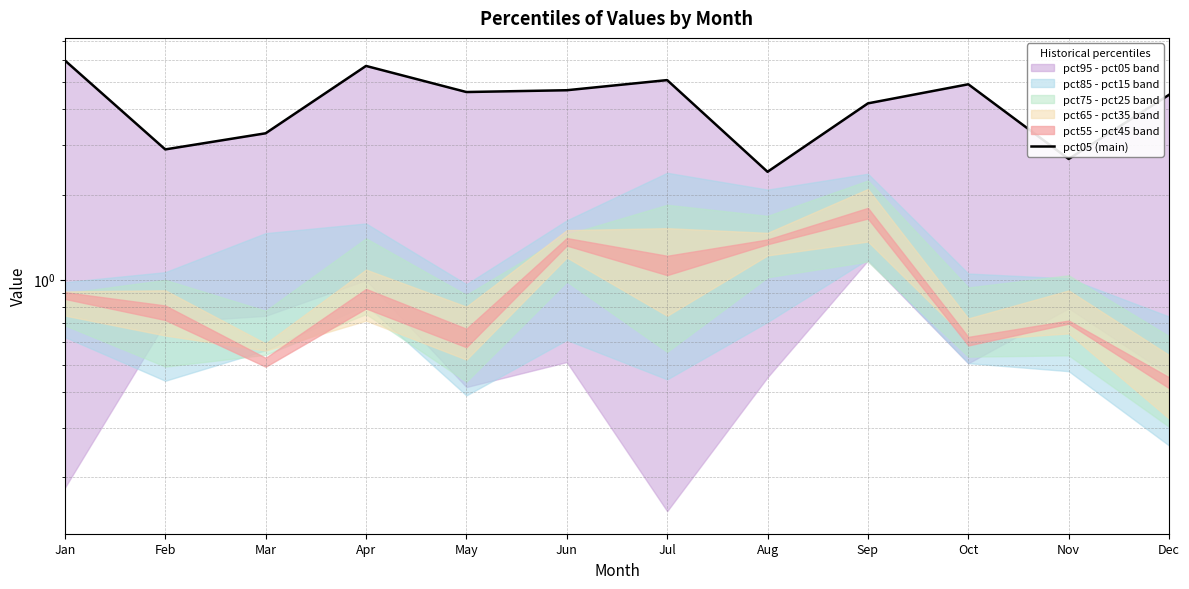

Which label corresponds to the smallest value in the chart?

Aug